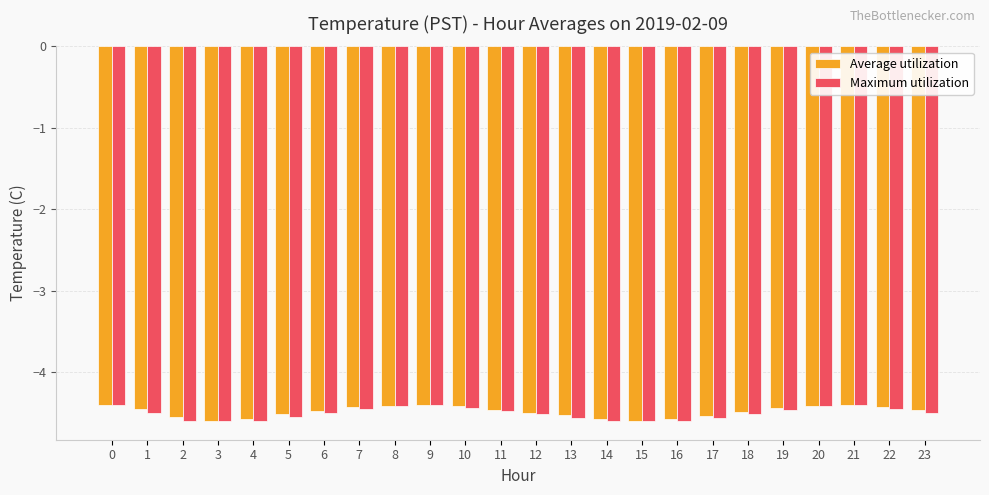

The Average utilization series shows -6.1 at 5. True or false?

False